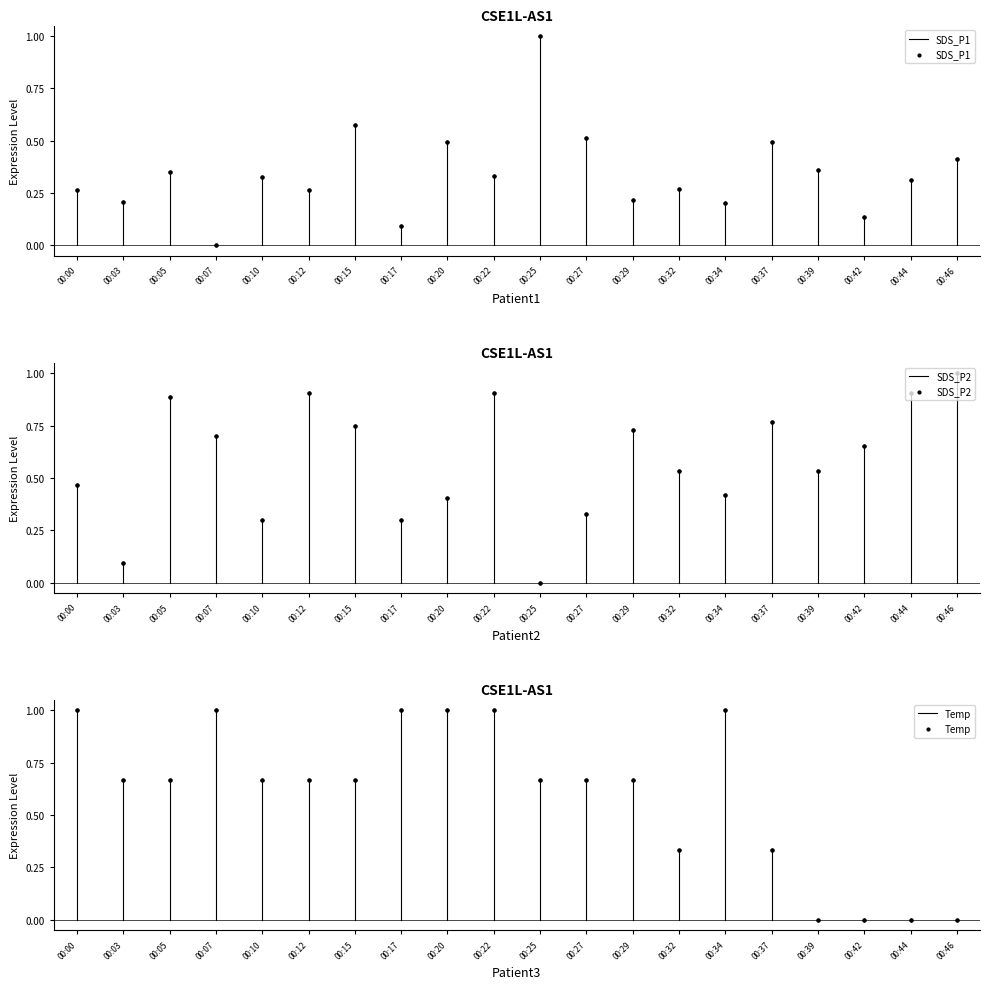

Which series has the widest spread of Y values?

SDS_P1